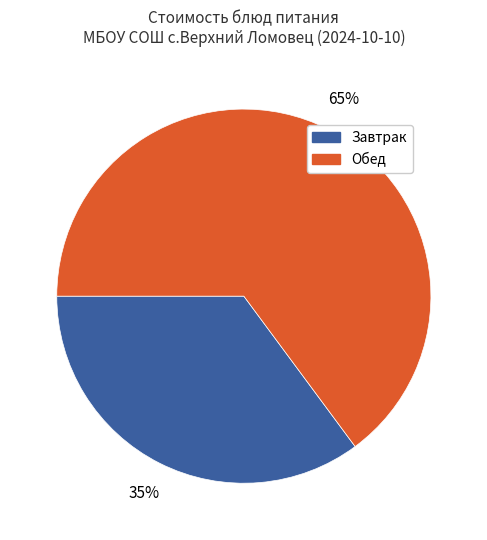

Is there a majority slice in this chart?

Yes